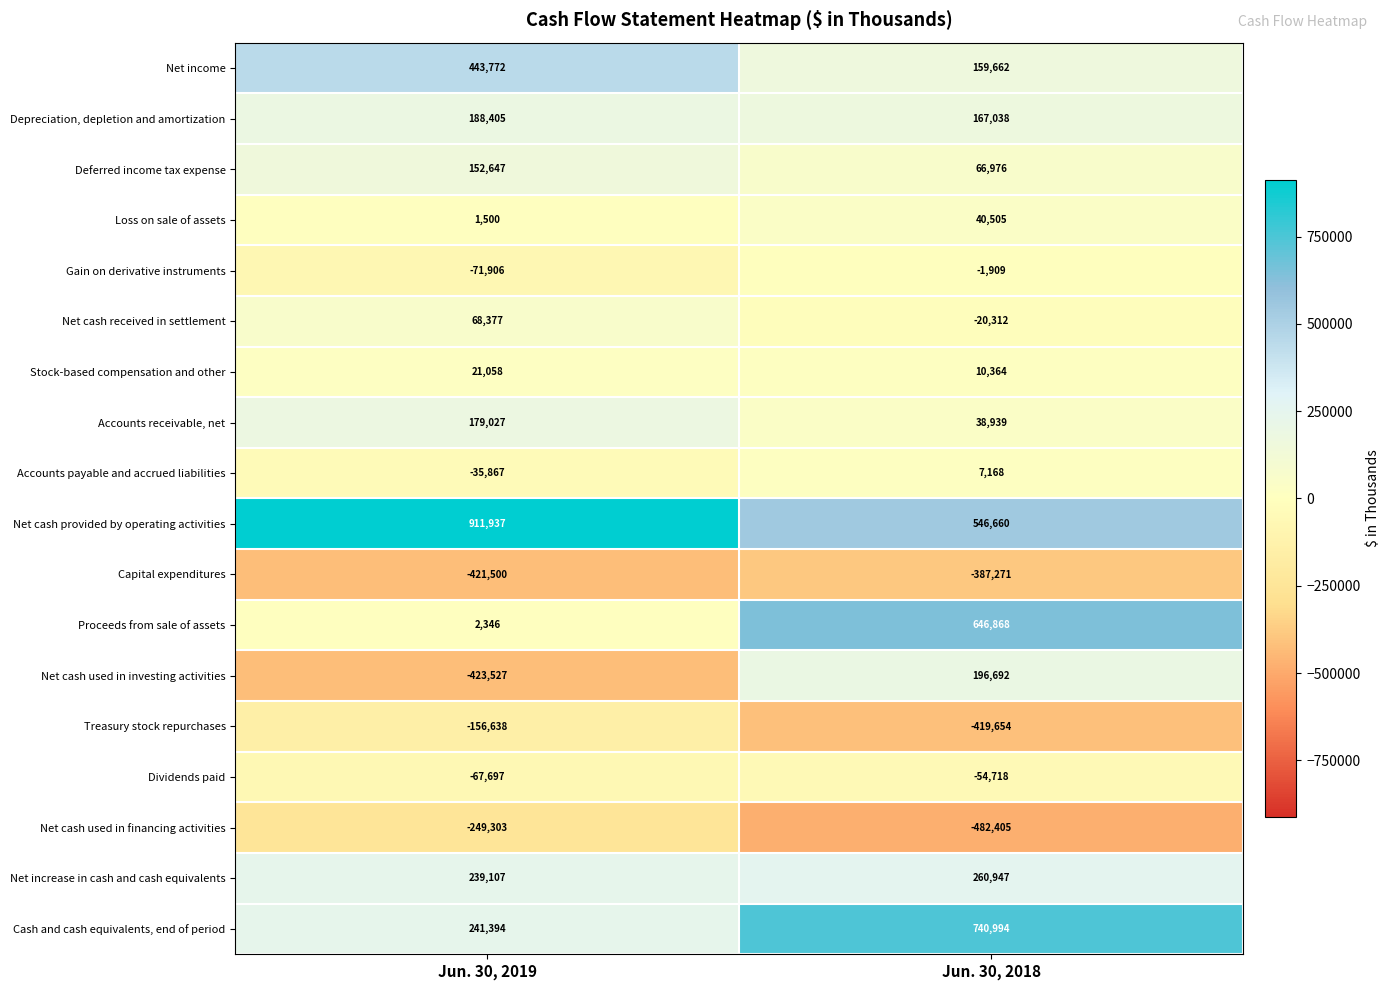

Which label corresponds to the smallest value in the chart?

Jun. 30, 2018